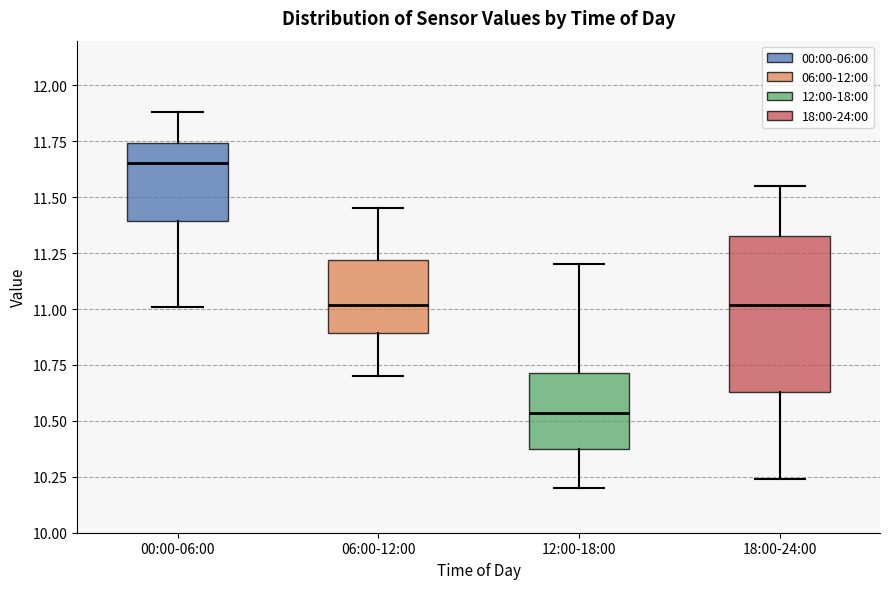

Reading left to right, read every box against the y-axis: the position of its median line, the range the box covers, and the ends of its whiskers. The values are not printed on the chart, so give them approximately, as read against the axis.

00:00-06:00: median 11.65, box 11.40 to 11.75, whiskers 11.00 to 11.90
06:00-12:00: median 11.00, box 10.90 to 11.20, whiskers 10.70 to 11.45
12:00-18:00: median 10.55, box 10.35 to 10.70, whiskers 10.20 to 11.20
18:00-24:00: median 11.00, box 10.65 to 11.35, whiskers 10.25 to 11.55